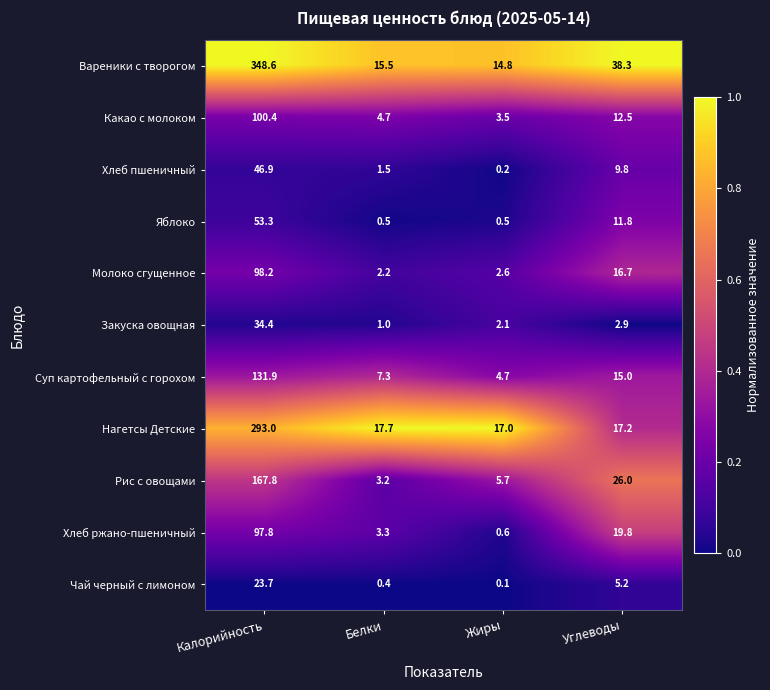

Where does the Хлеб пшеничный series first go above 9?

Калорийность